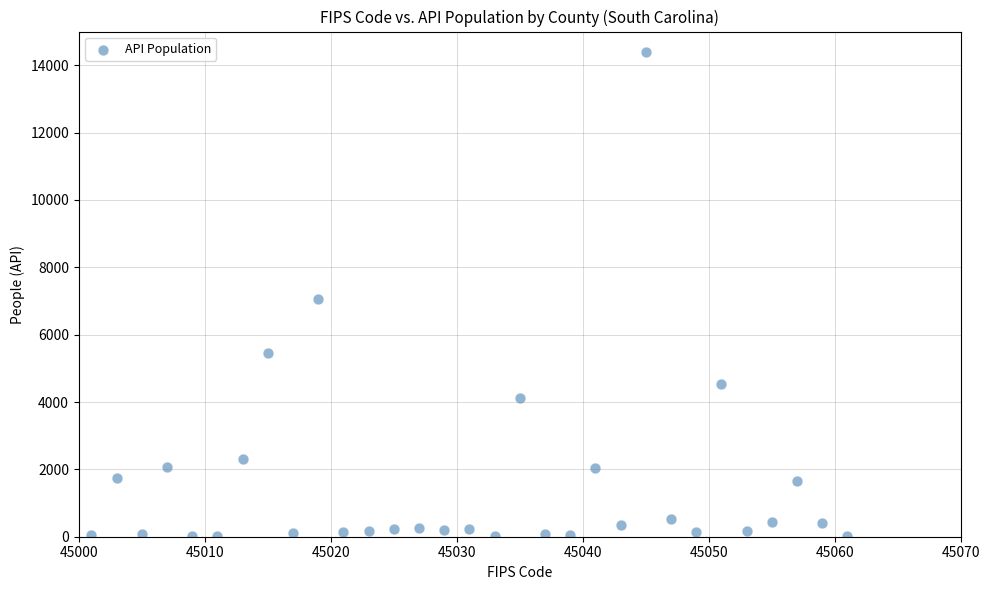

What Y value in the scatter plot is closest to 7210?

7052